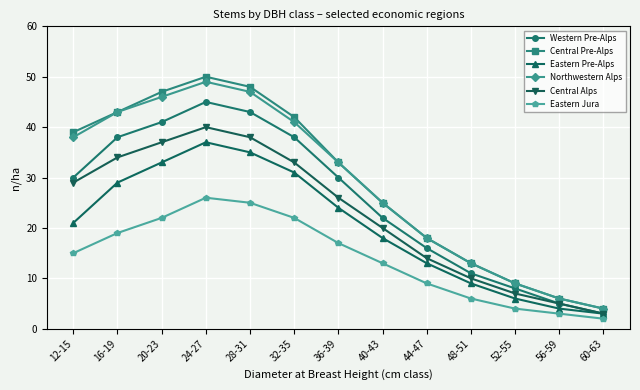

At how many categories does at least one series exceed 44?

3